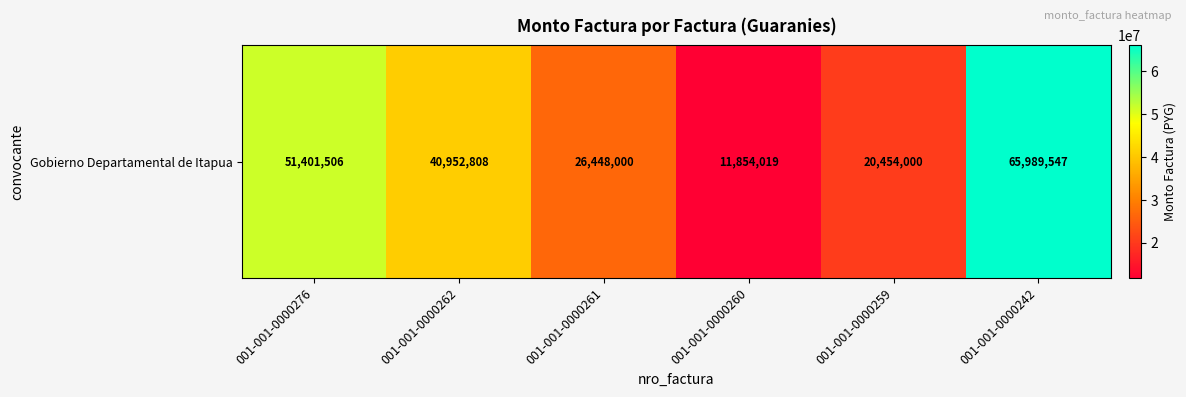

What is the ratio of the value at 001-001-0000260 to the value at 001-001-0000262?

0.3